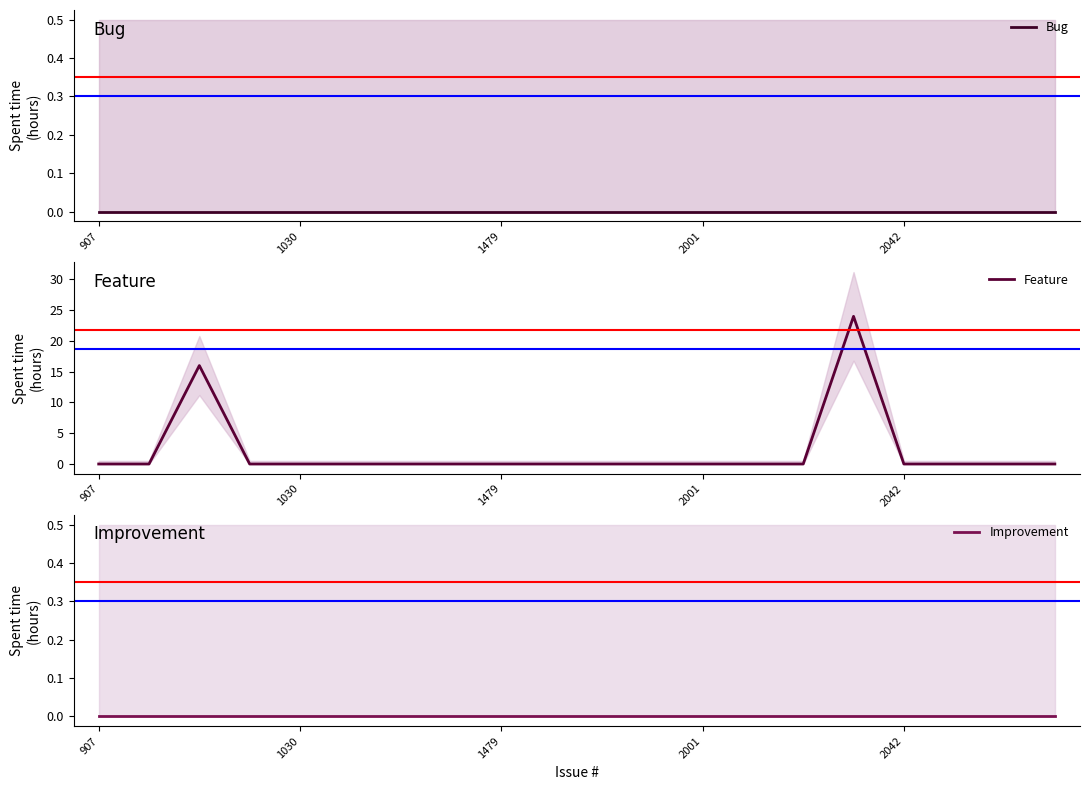

Is it true that Feature equals 11 at 1030?

False